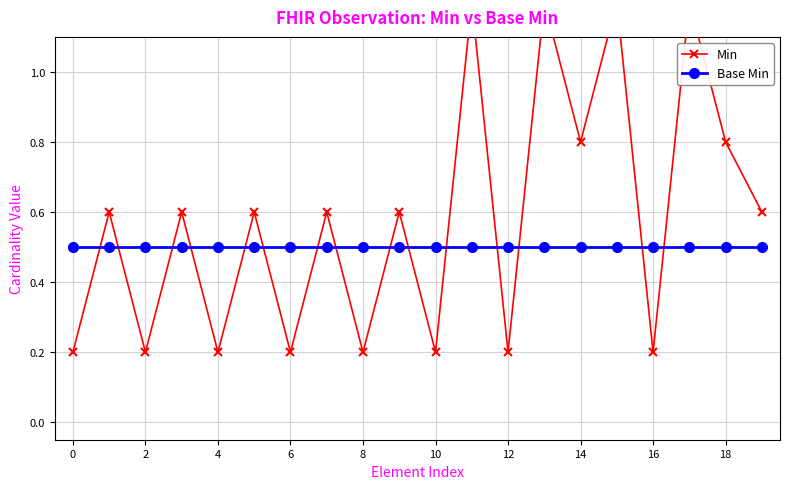

What is the smallest value displayed?

0.2